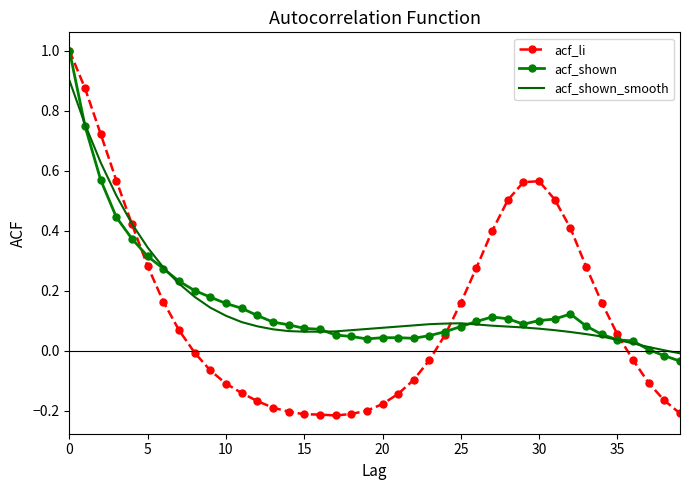

What is the greatest value displayed?

1.0